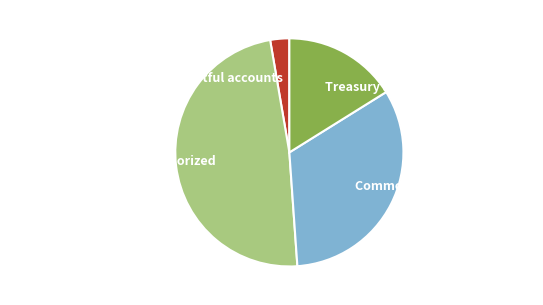

How many slices are in this pie chart?

4